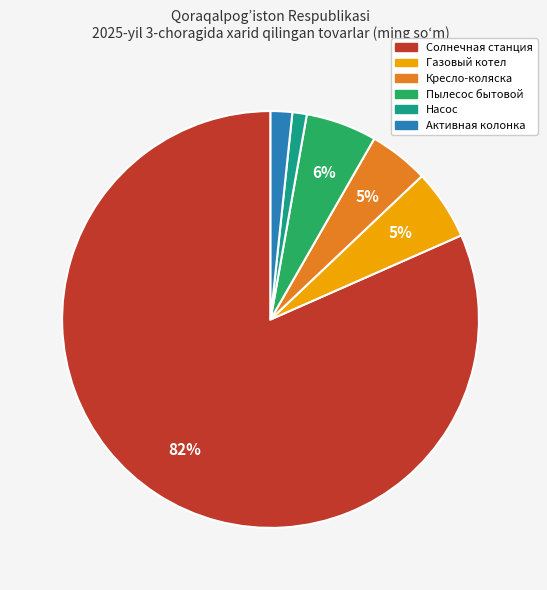

To the nearest percent, what is the difference between the largest and smallest slice percentages?

80%